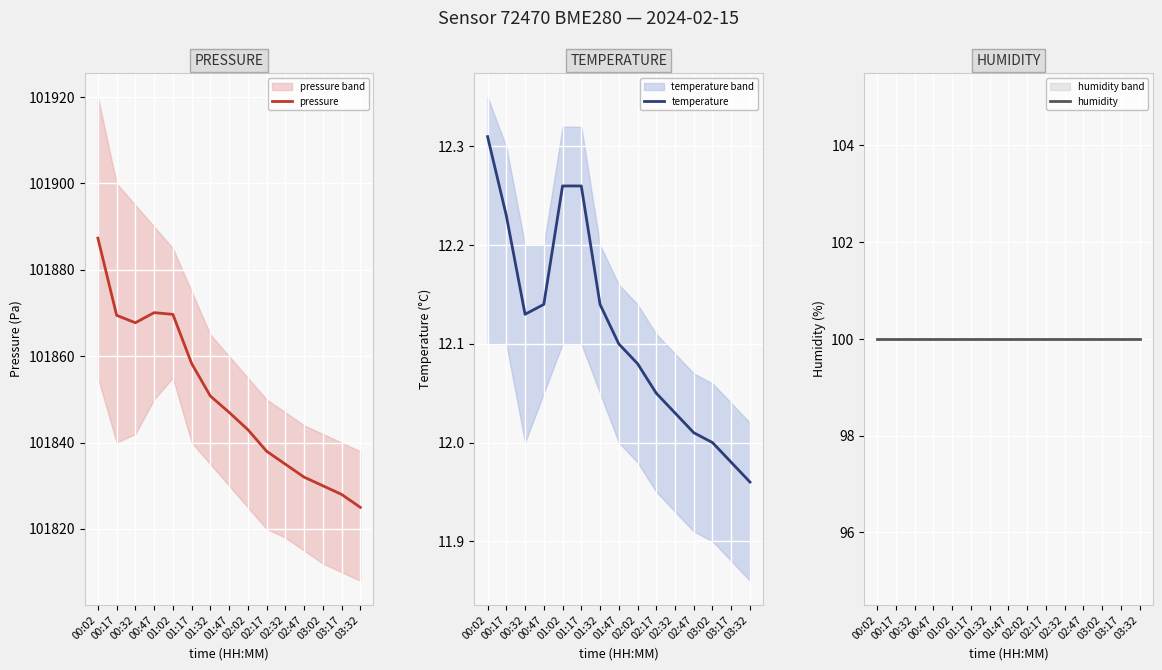

Rank the categories by temperature value from lowest to highest.

03:32, 03:17, 03:02, 02:47, 02:32, 02:17, 02:02, 01:47, 00:32, 00:47, 01:32, 00:17, 01:02, 01:17, 00:02